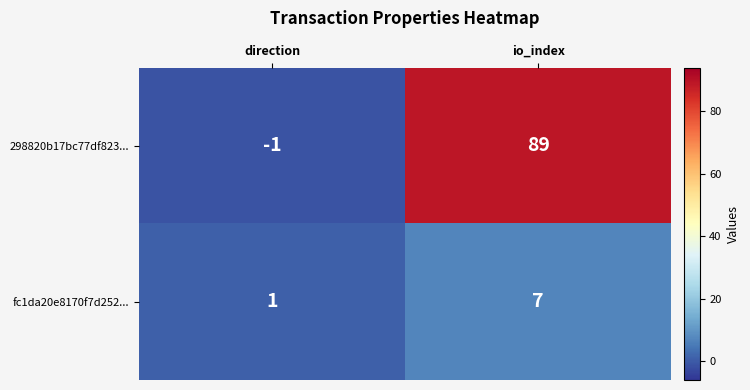

The value of 298820b17bc77df823... at direction is 0. True or false?

False